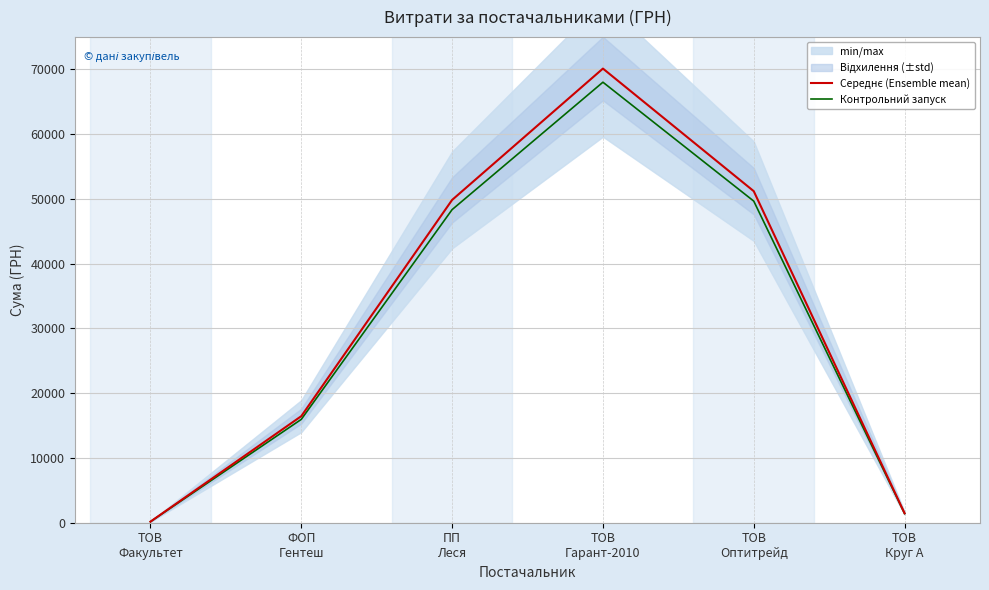

Which category has the highest value in the Середнє (Ensemble mean) series?

ТОВ
Гарант-2010